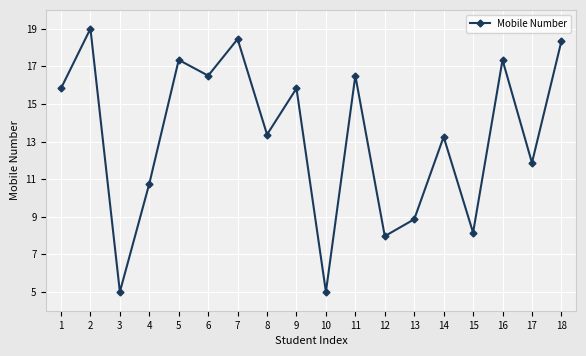

Where is the data nearest to the value 12?

17